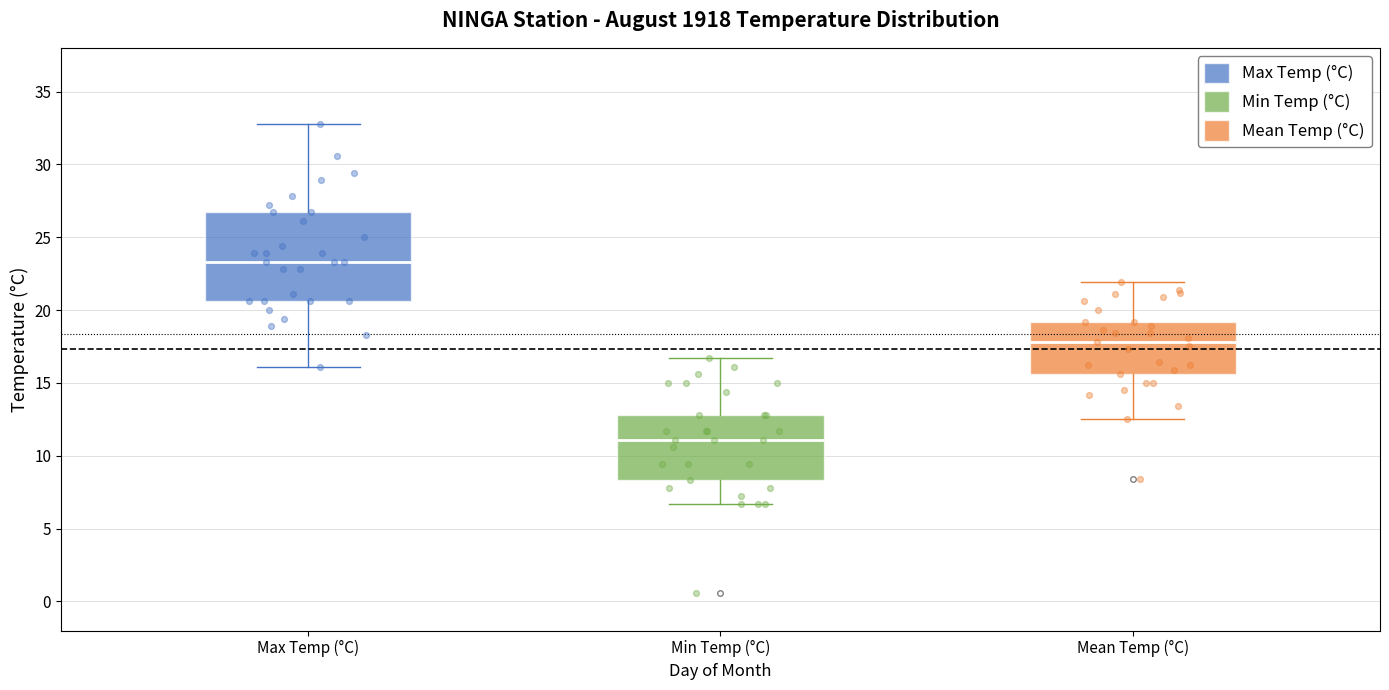

Which box is the tallest, from its lower edge to its upper edge?

Max Temp (°C)